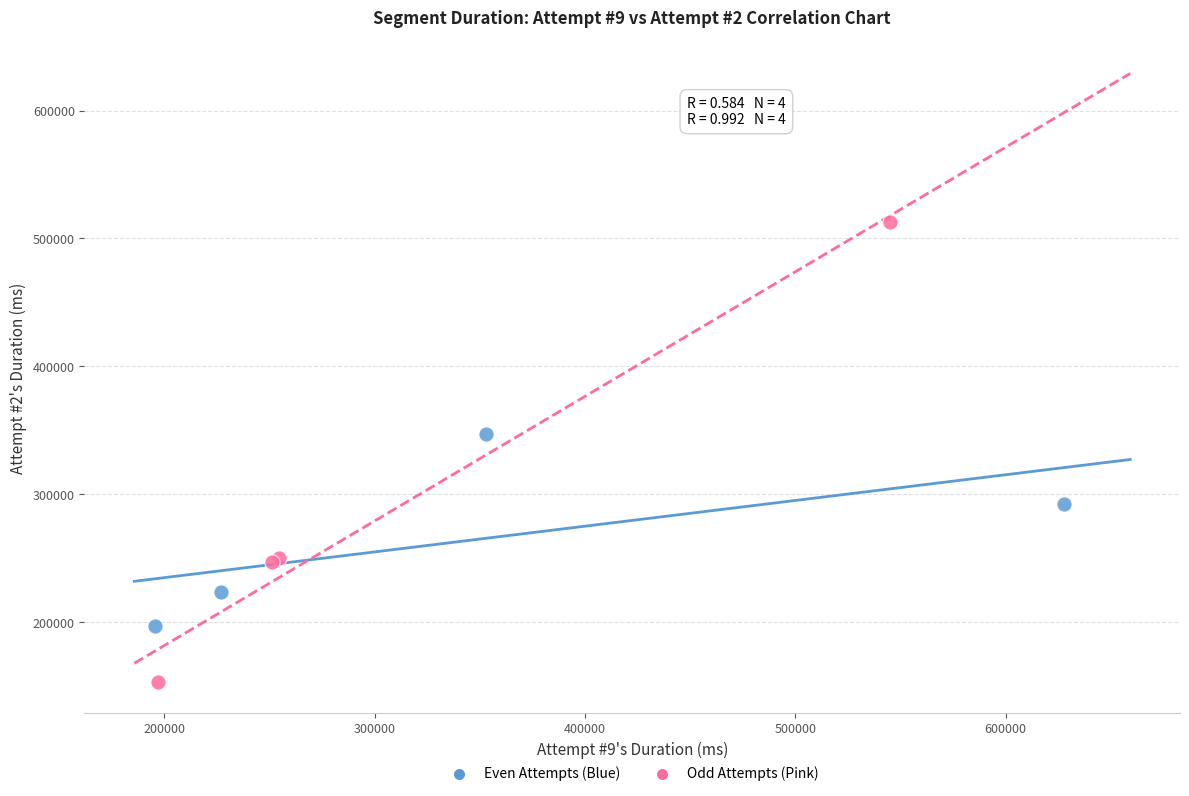

What are all the series names shown in the legend?

Even Attempts (Blue), Odd Attempts (Pink)